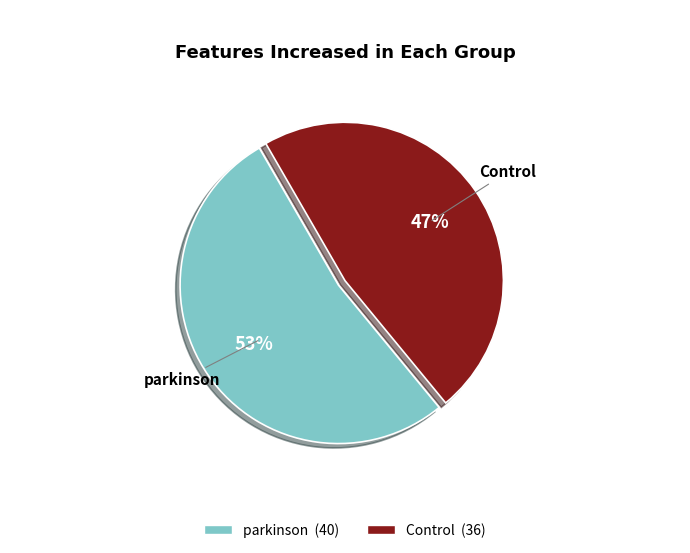

True or false: parkinson accounts for 61% of the total.

False